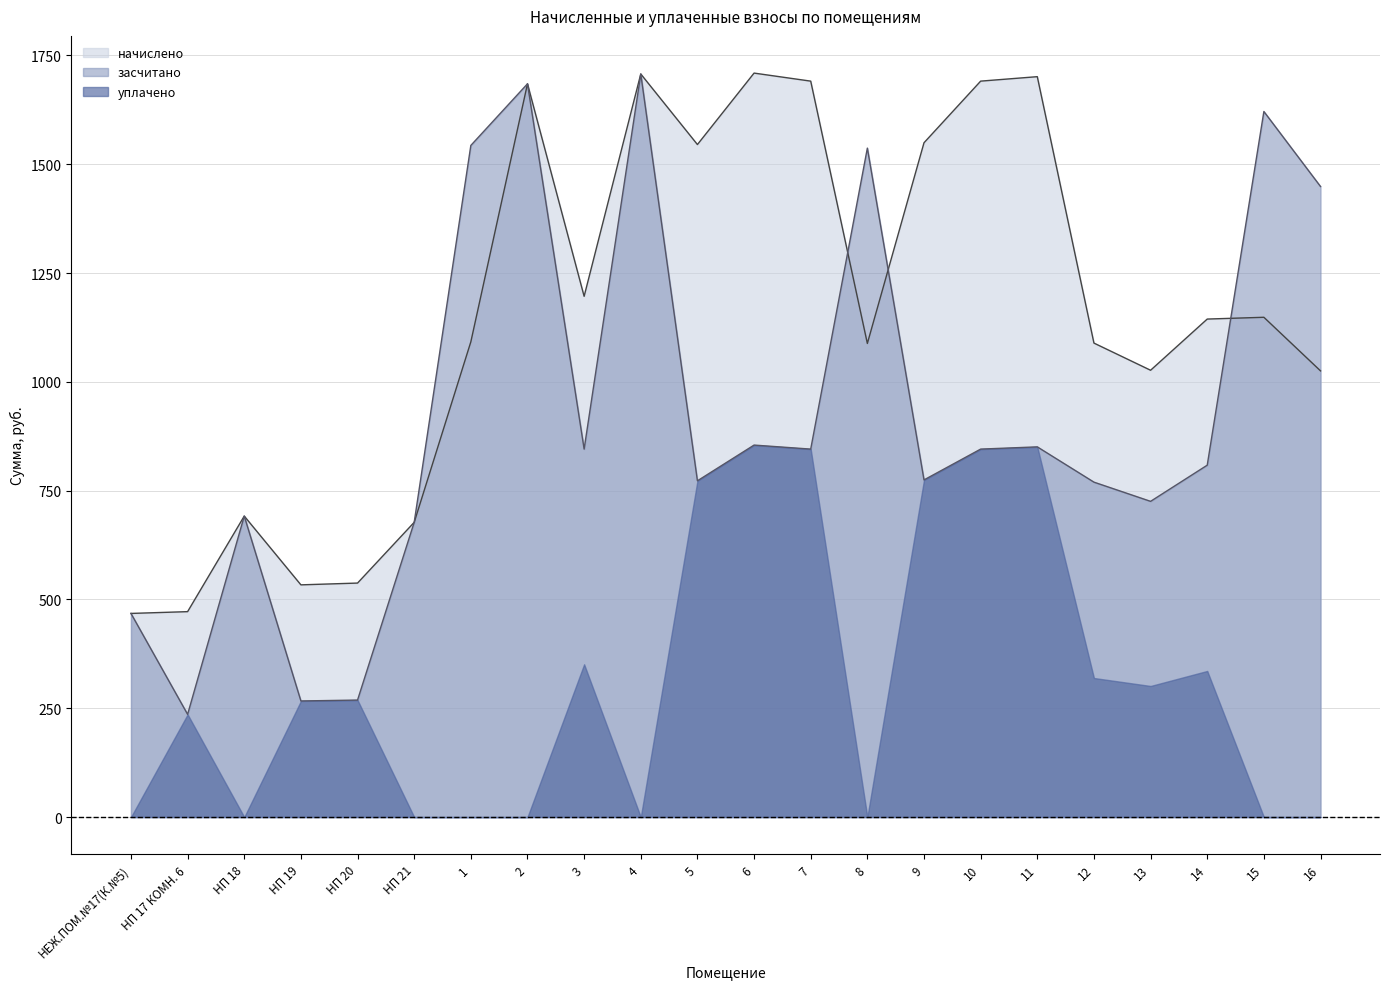

List the series in order of their overall mean, highest first.

начислено, засчитано, уплачено